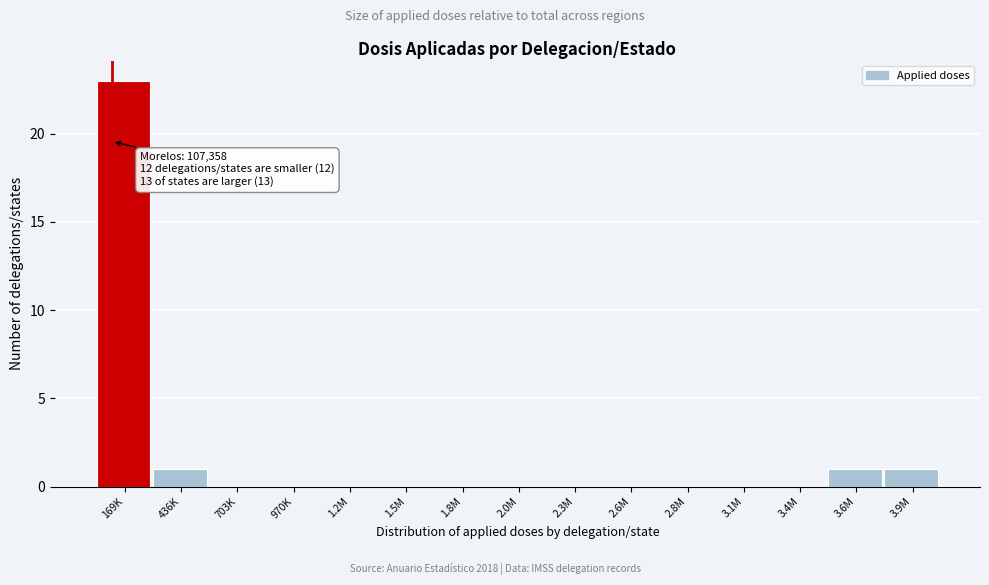

Reading right to left, transcribe all the data shown in this chart.

3.9M=1	3.6M=1	3.4M=0	3.1M=0	2.8M=0	2.6M=0	2.3M=0	2.0M=0	1.8M=0	1.5M=0	1.2M=0	970K=0	703K=0	436K=1	169K=23